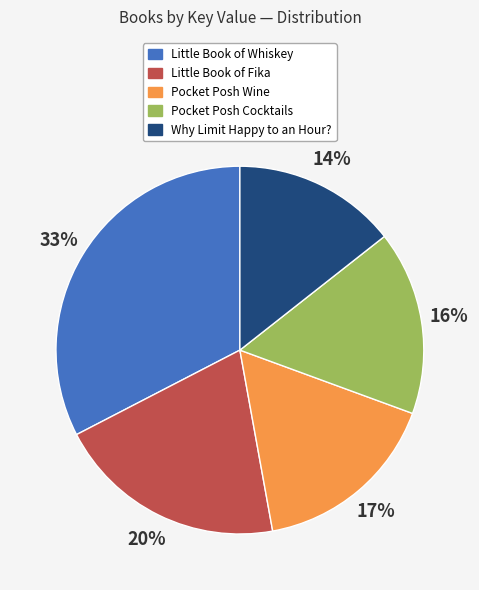

Does any single category account for the majority?

No